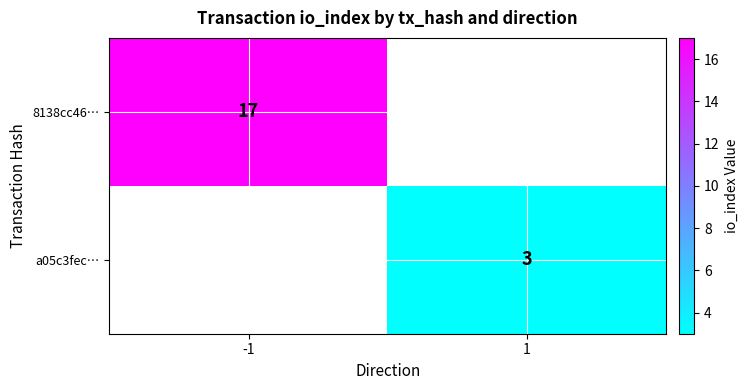

Which has a higher value, 1 or -1?

-1